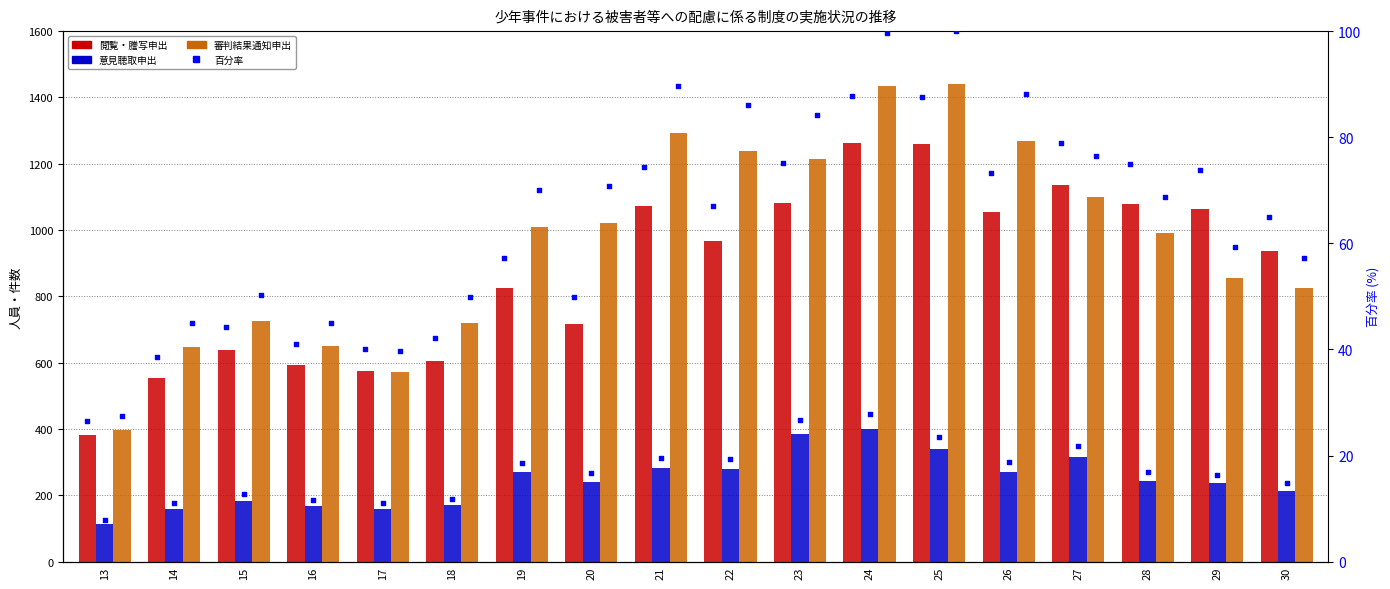

Which series has the largest total across all categories?

審判結果通知申出